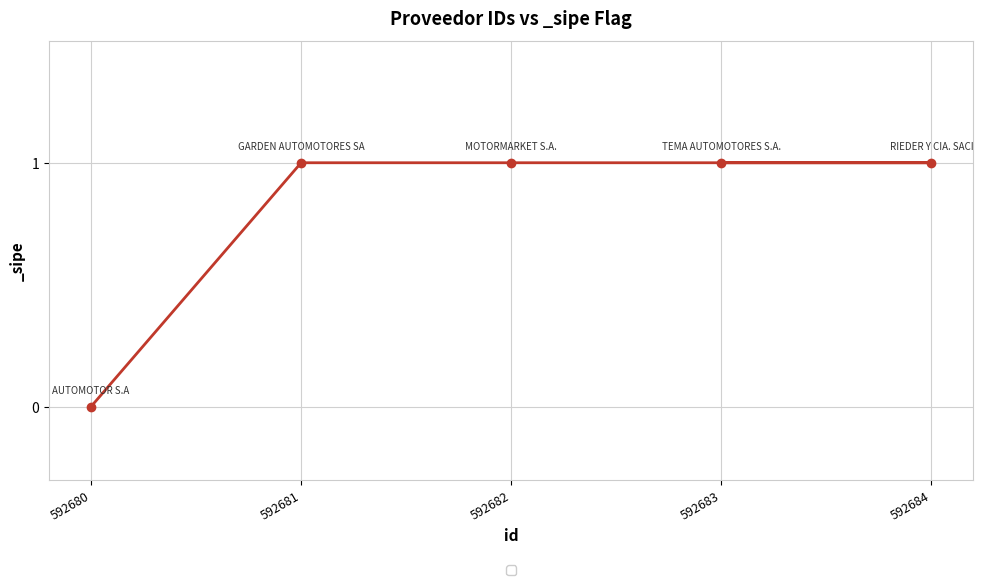

The value at 592680 is 1. True or false?

False